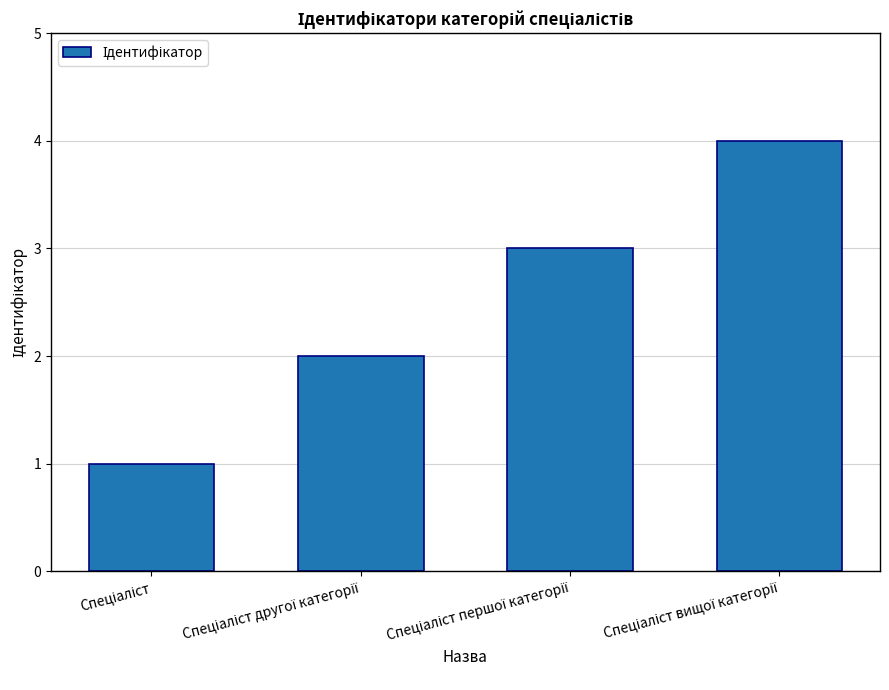

What is the smallest value displayed?

1